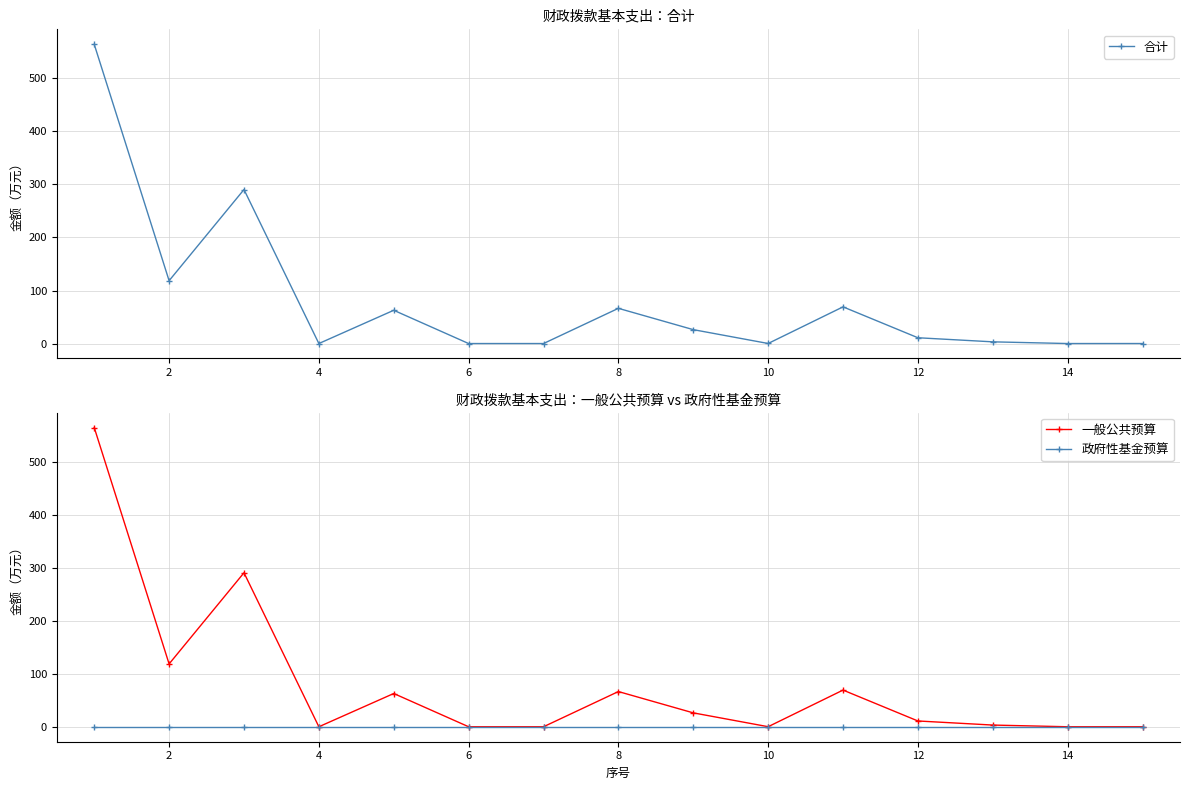

How many data points in 合计 are above 10?

8